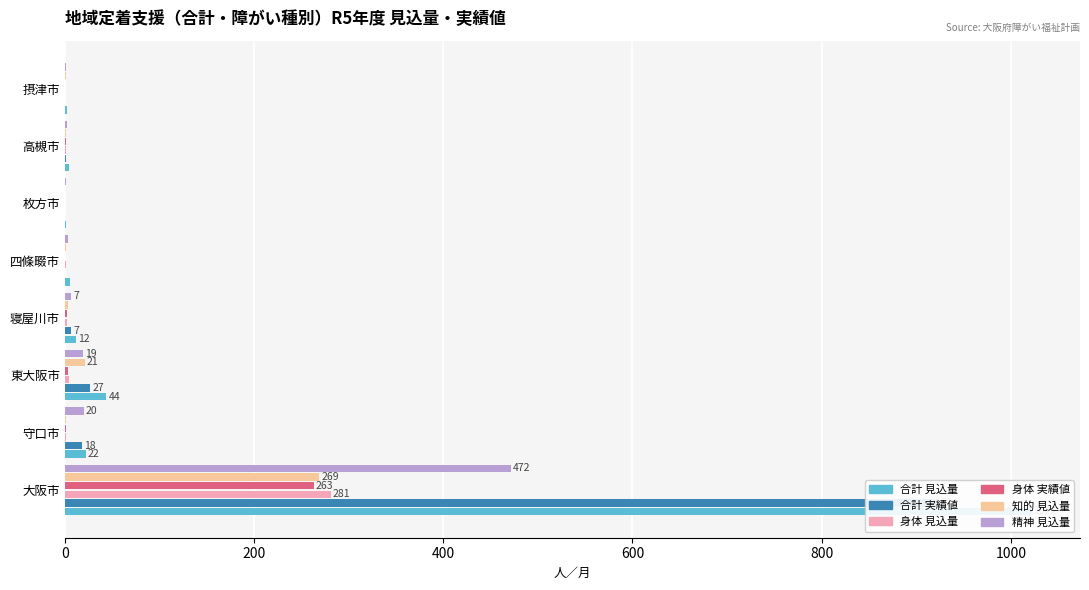

How many bars are there in each group?

6